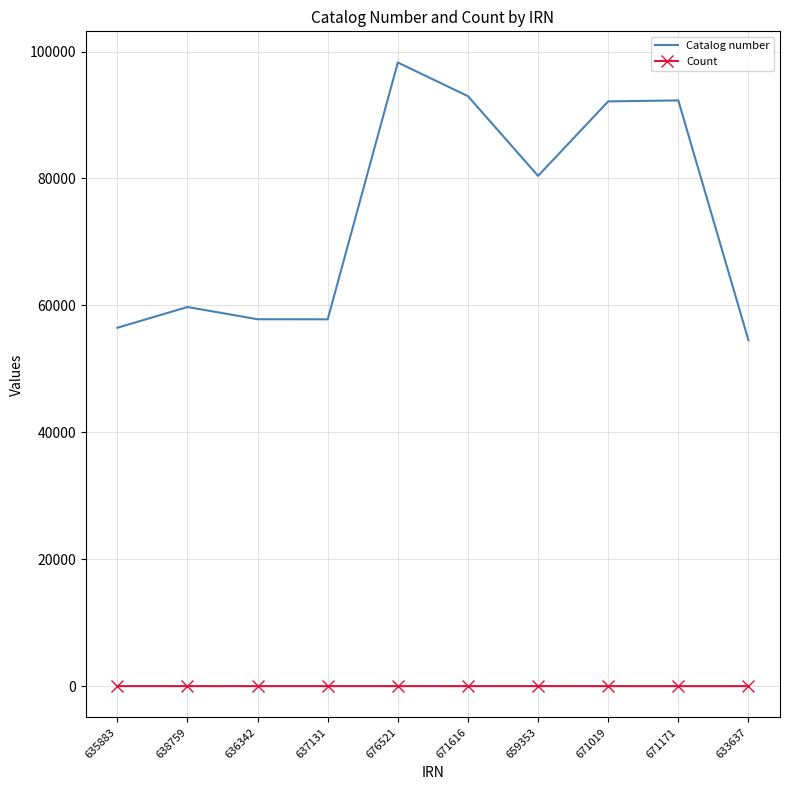

What position from the left is 671171?

9